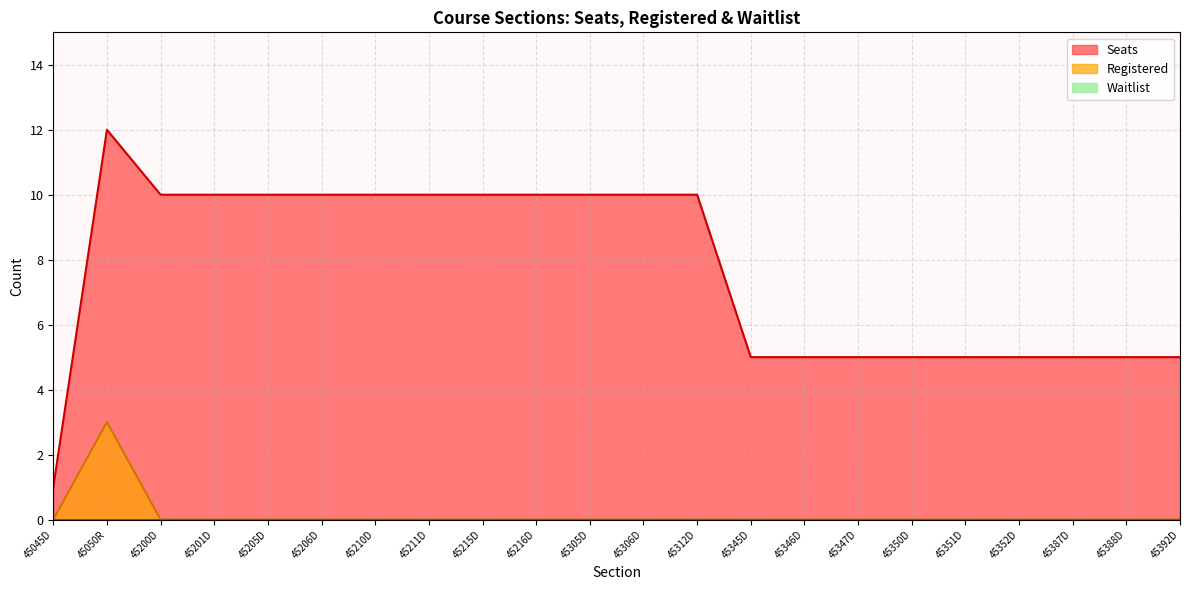

The value of Seats at 45205D is 6. True or false?

False